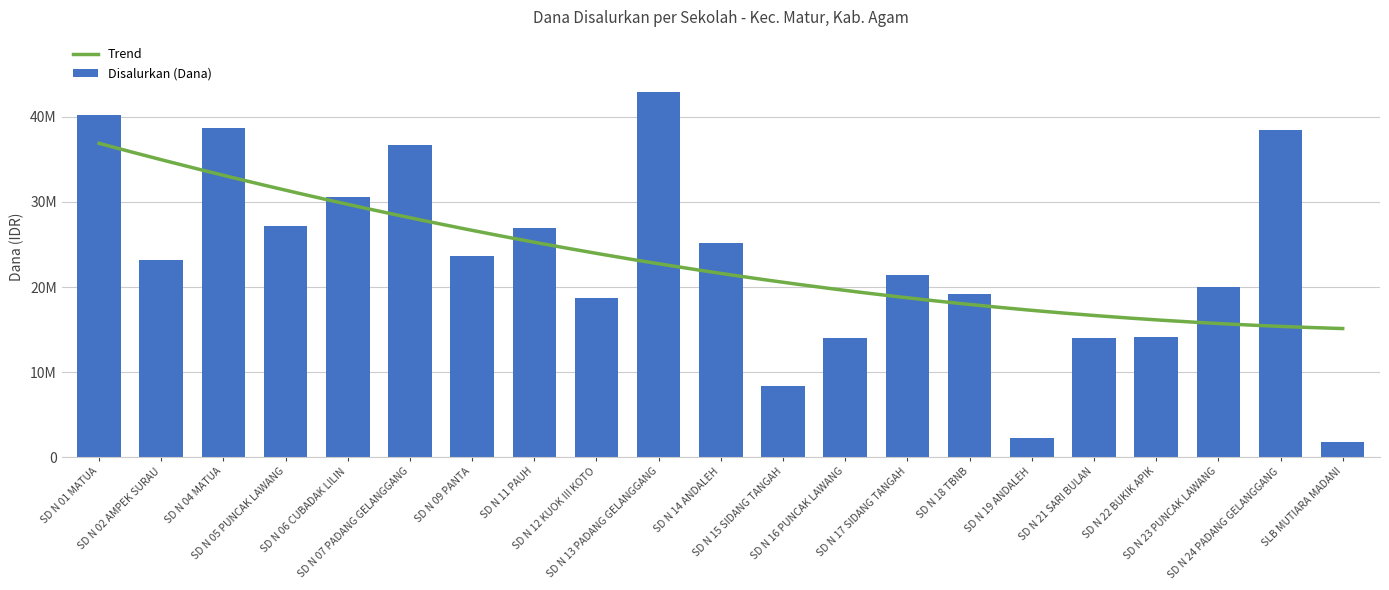

What is the ratio of the value at SD N 05 PUNCAK LAWANG to the value at SD N 12 KUOK III KOTO?

1.5